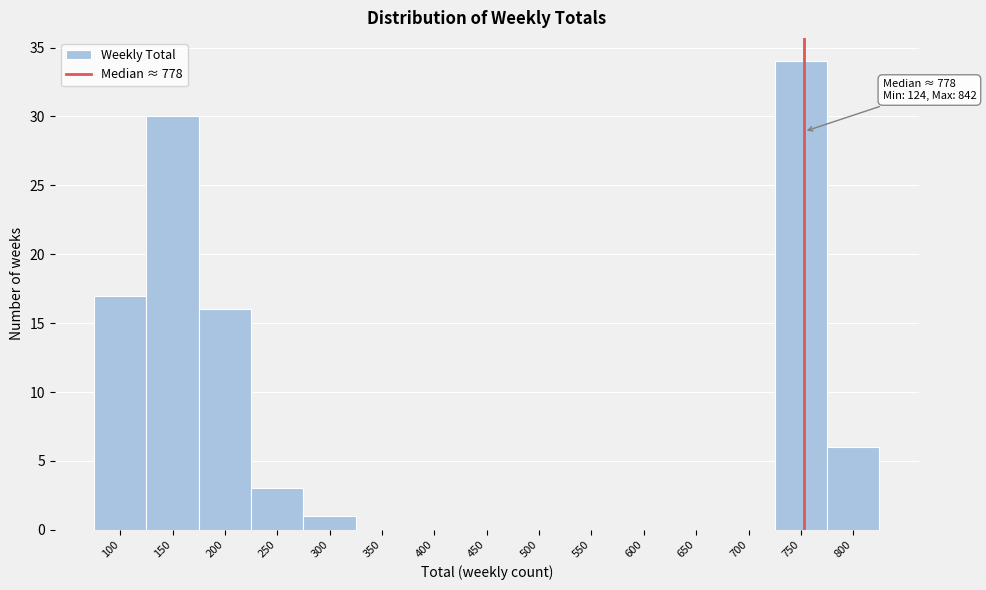

Reading left to right, what are all the values shown in this chart?

100=17	150=30	200=16	250=3	300=1	350=0	400=0	450=0	500=0	550=0	600=0	650=0	700=0	750=34	800=6